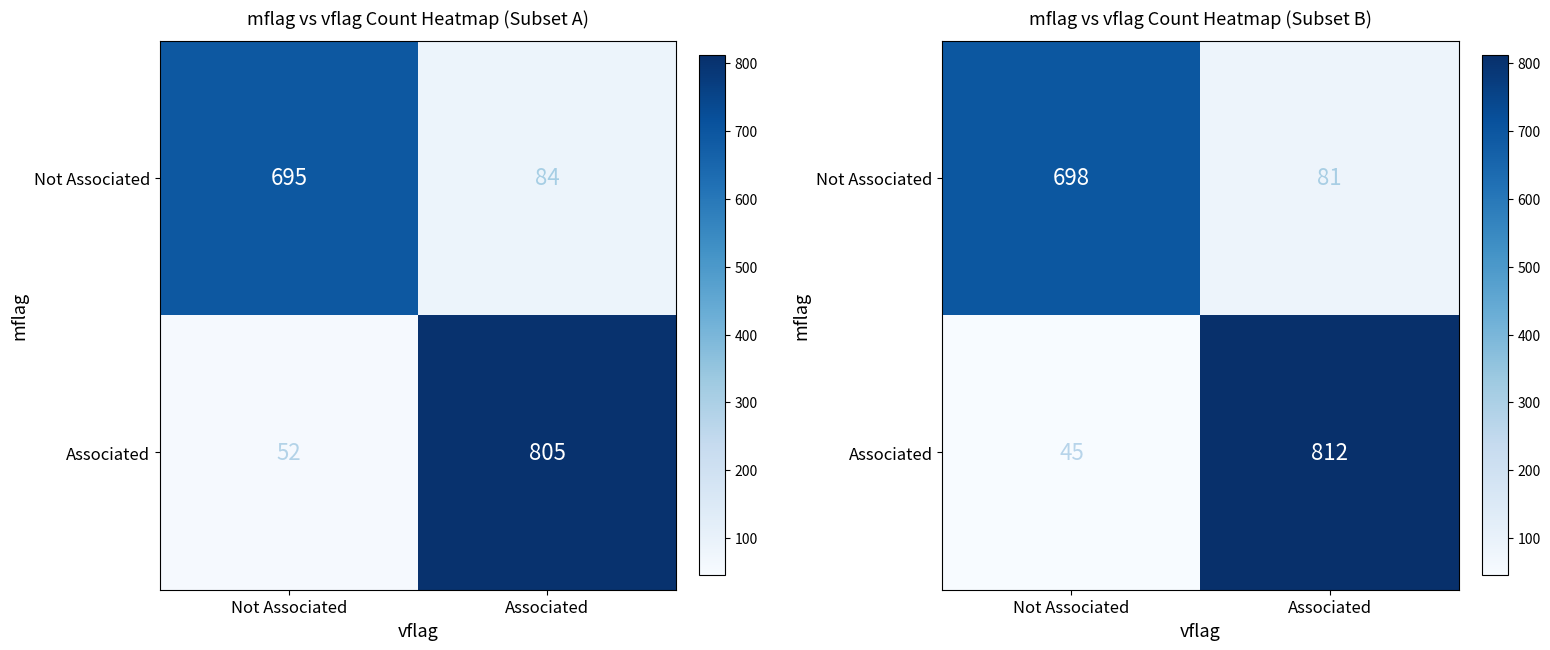

At how many categories does at least one series exceed 476?

2